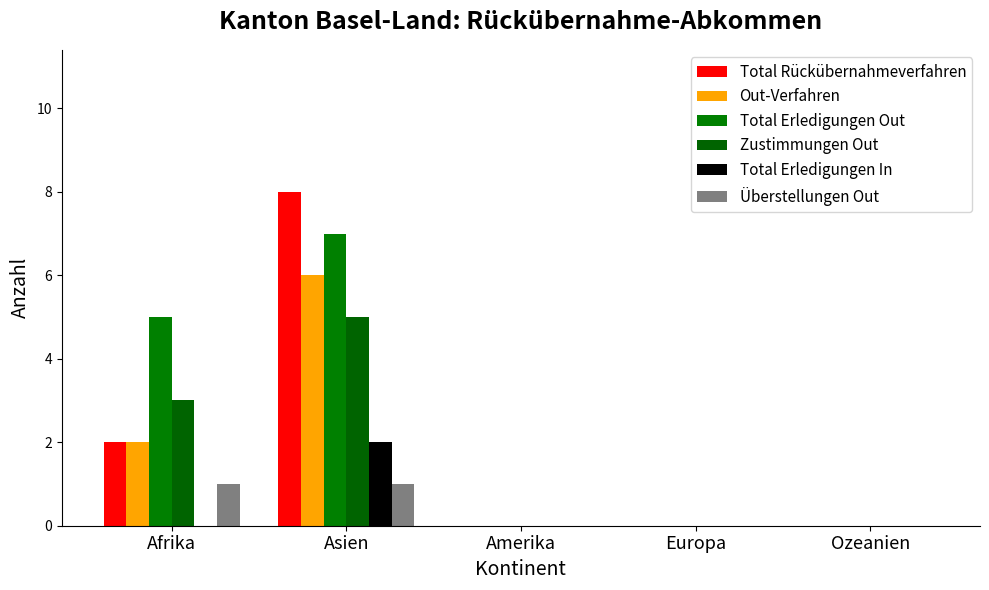

What is the approximate value of Total Erledigungen In at Asien?

2